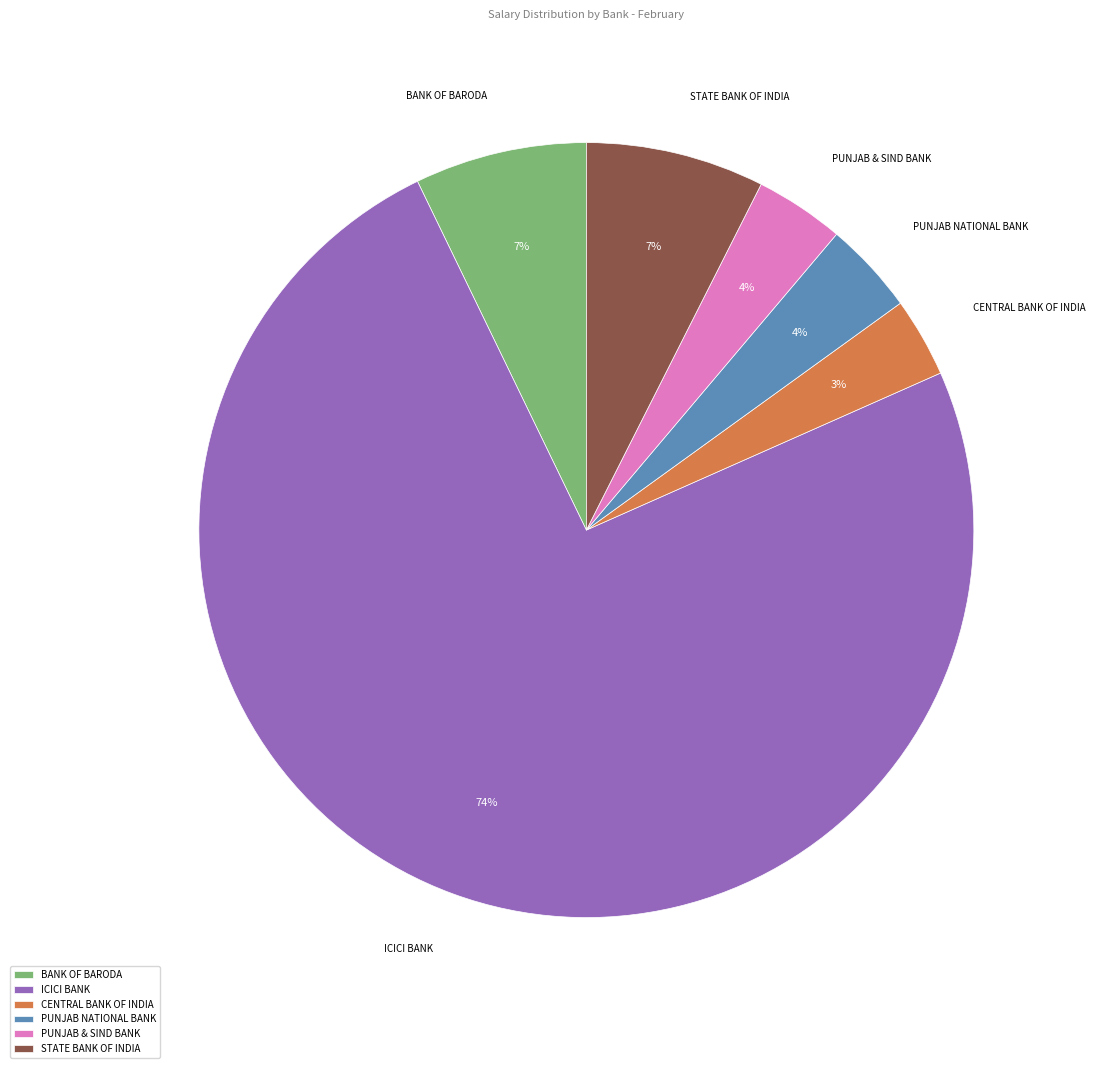

What percentage is the STATE BANK OF INDIA slice, to the nearest percent?

7%